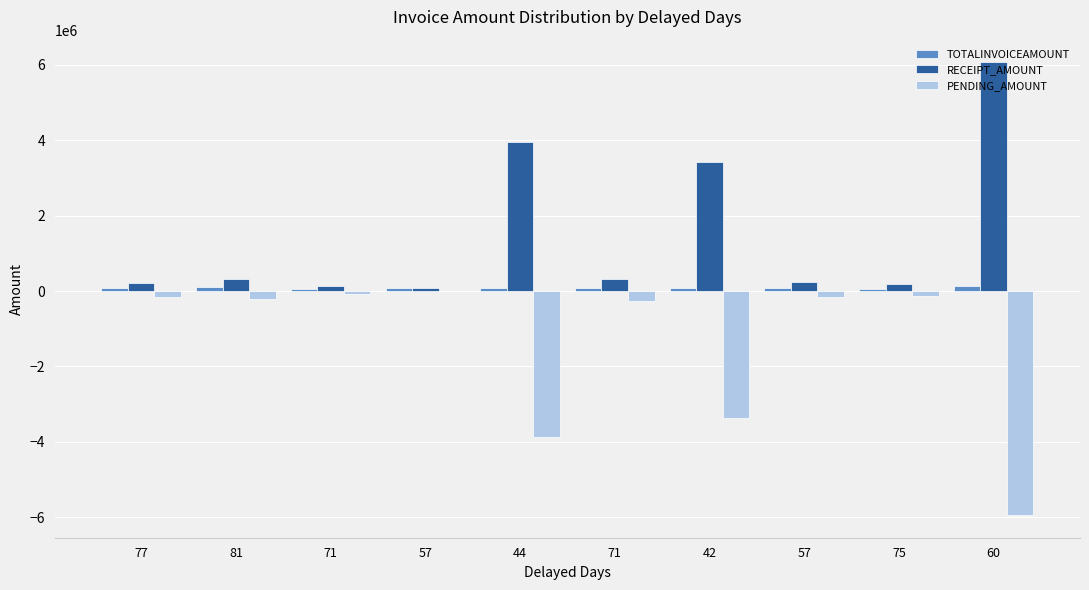

At how many categories does at least one series exceed 742200?

3